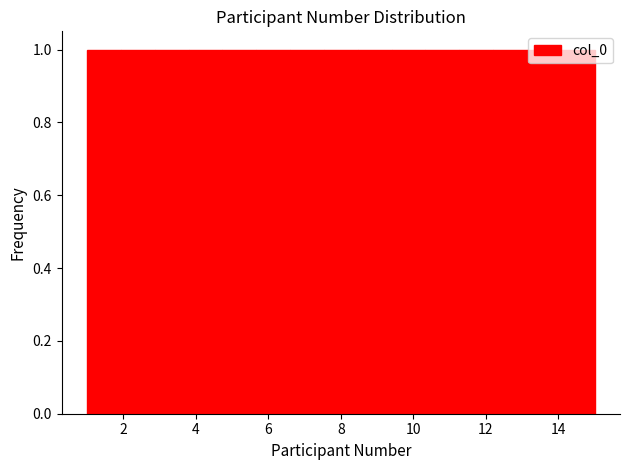

What is the height of the bar covering 3.8 to 4.8 on the x-axis? Neither the bar edges nor the heights are printed on the chart, so give them approximately, as read against the axes.

1